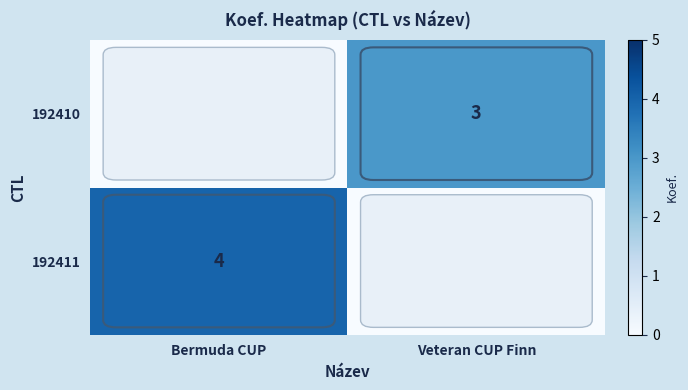

The 192411 series shows 4 at Bermuda CUP. True or false?

True